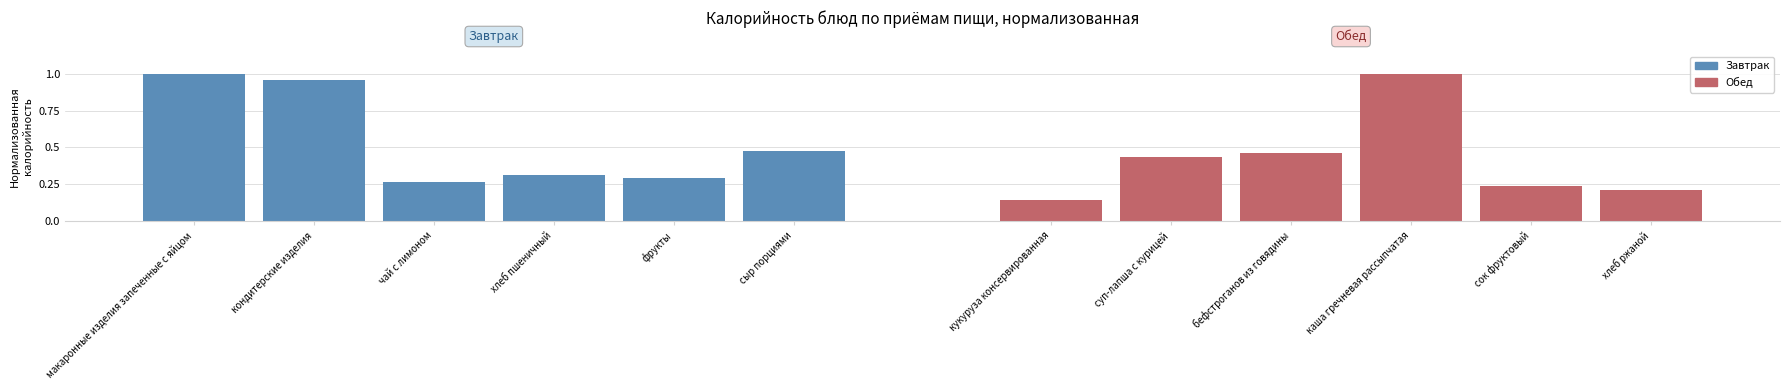

What is the difference between the Завтрак values at фрукты and кондитерские изделия?

0.7